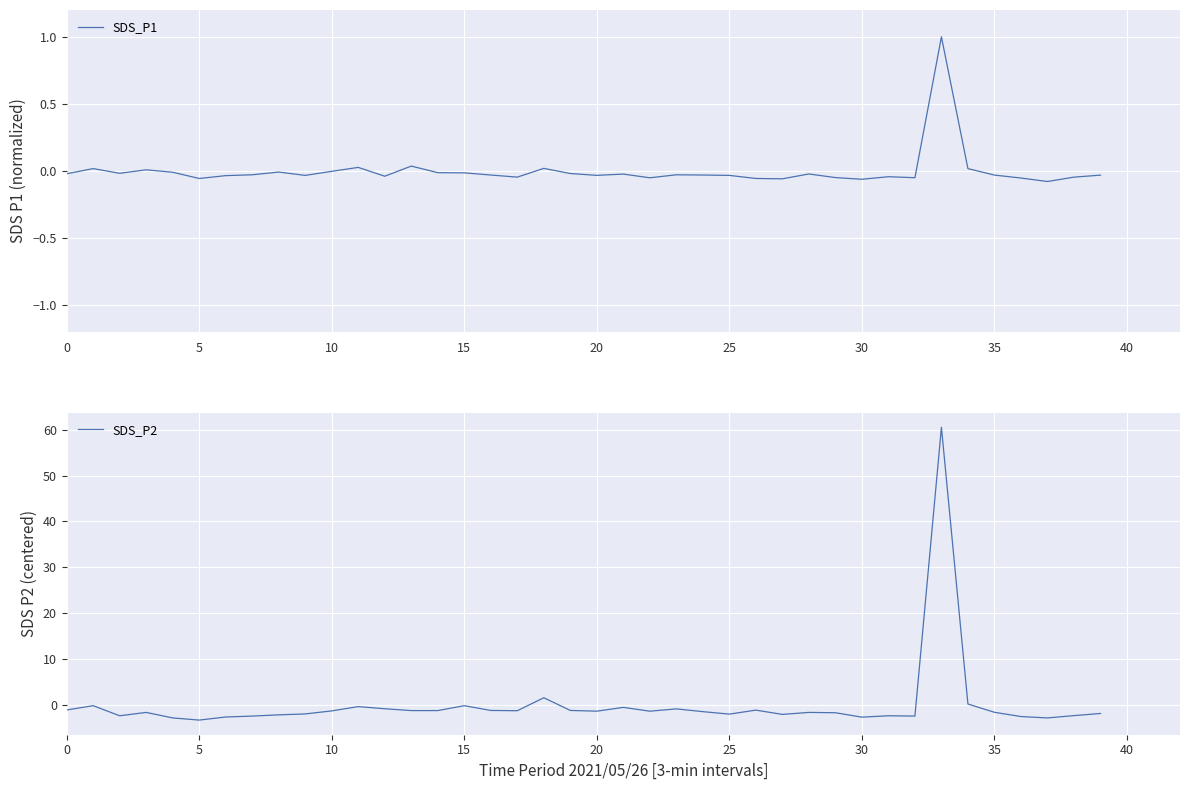

What is the highest value of the SDS_P1 series?

1.0